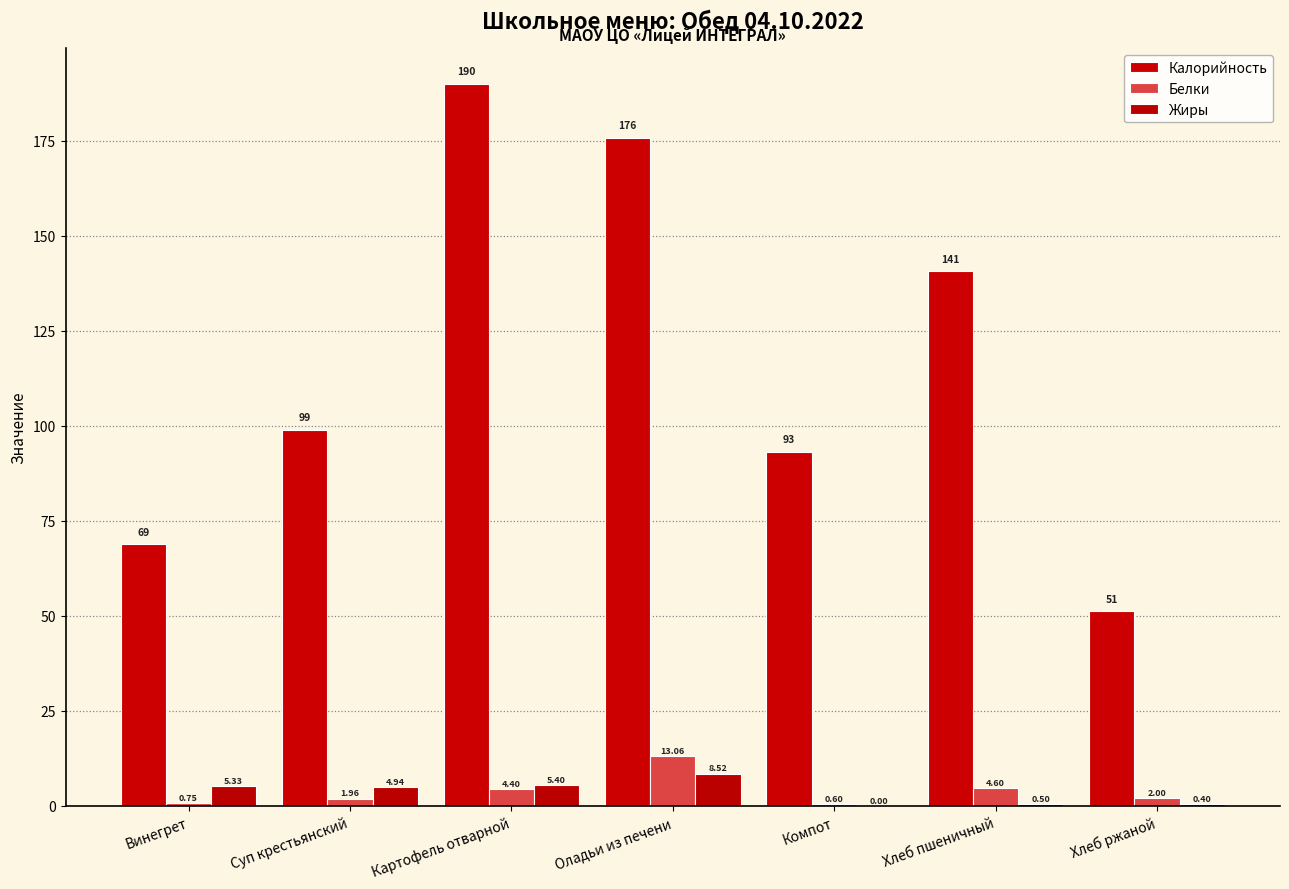

Which series changed the most between Винегрет and Хлеб пшеничный?

Калорийность